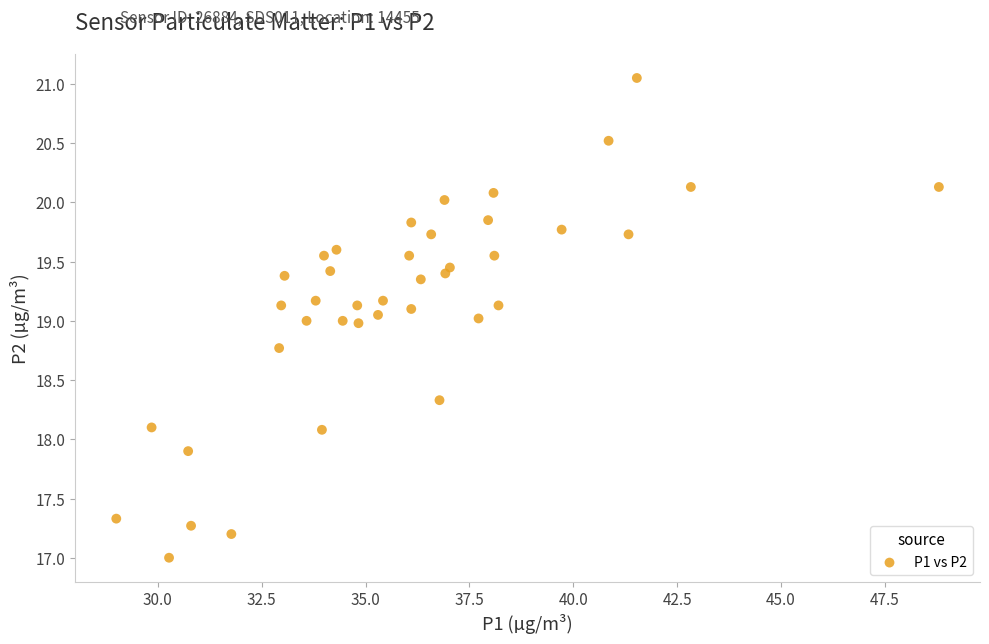

What is the range of X values (max minus min)?

19.8